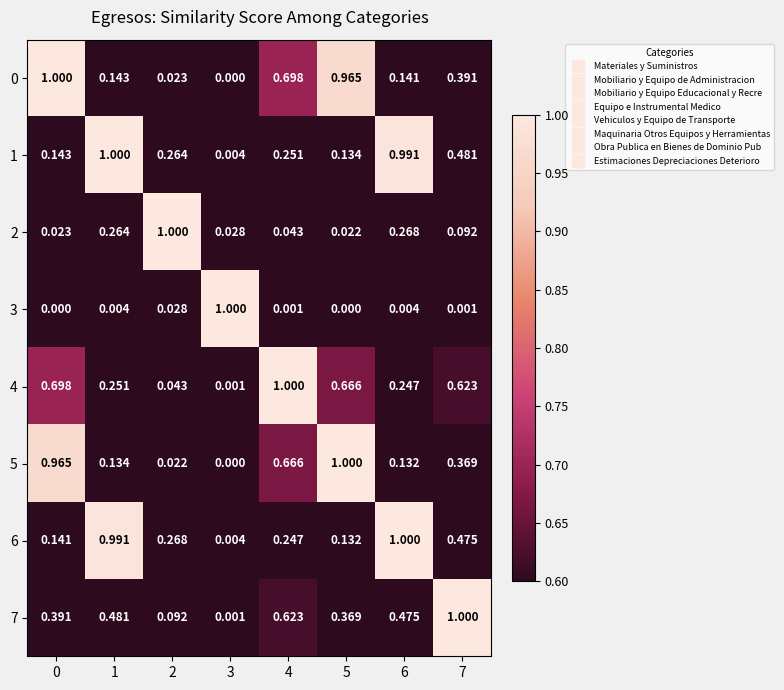

Is the value of 0 at 3 greater than the value of 6 at 7?

No